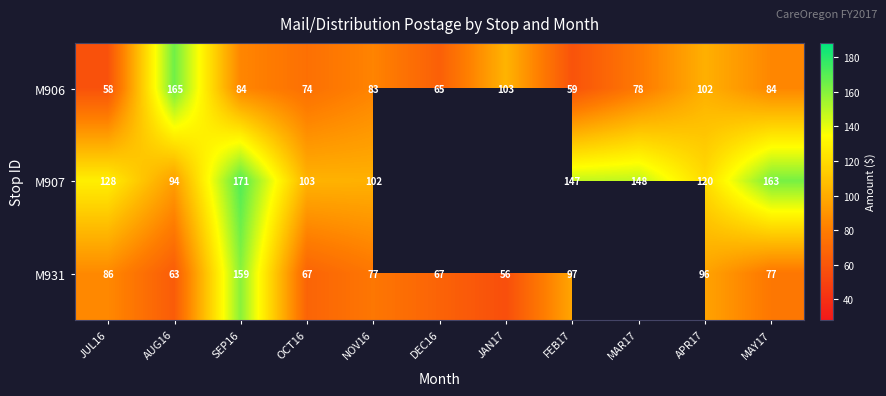

Is the value of M931 at APR17 greater than the value of M906 at OCT16?

Yes